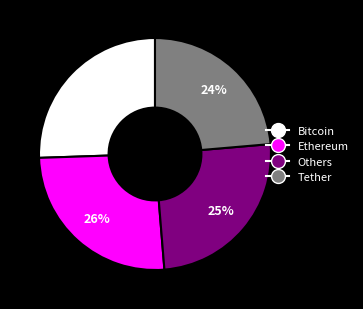

Is there a majority slice in this chart?

No